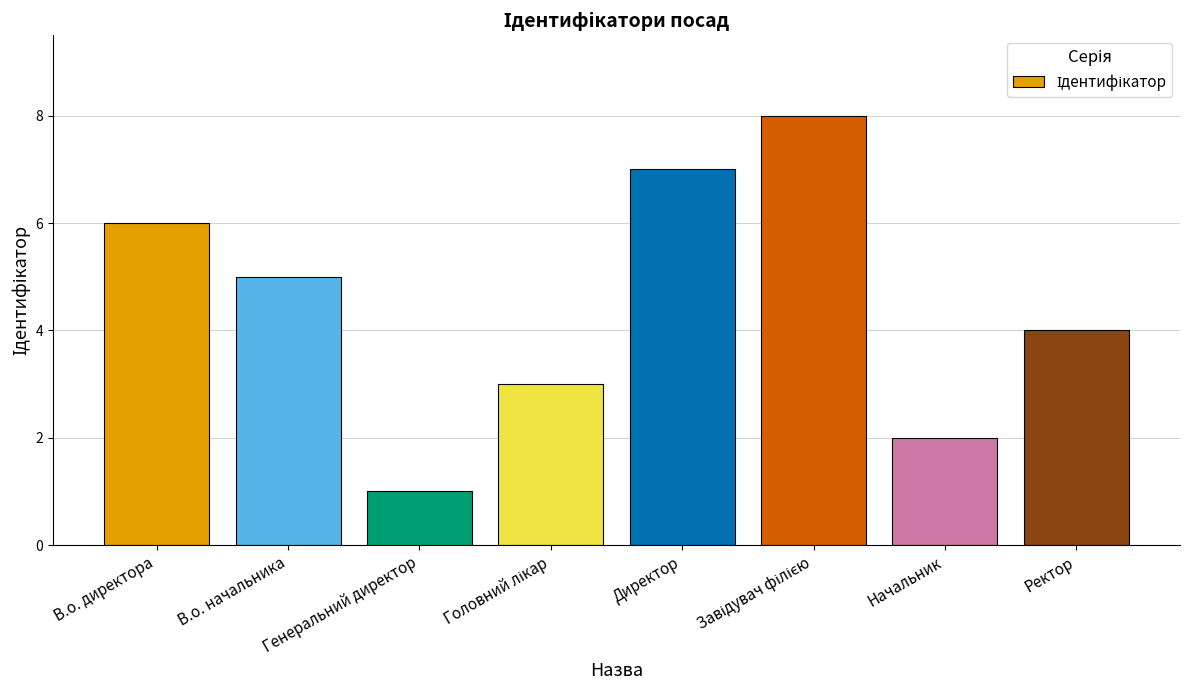

What is the maximum value shown in the chart?

8